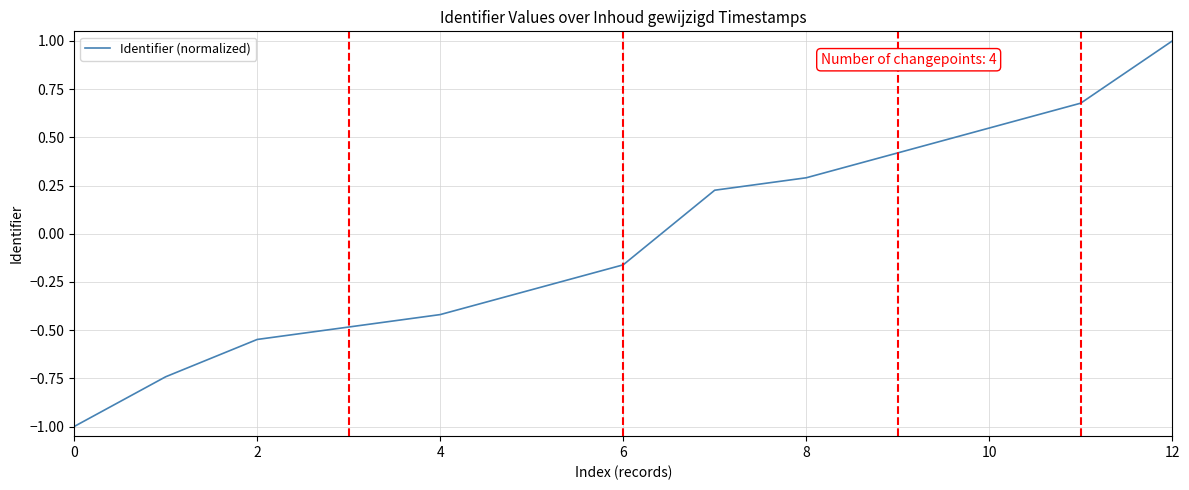

What is the smallest value displayed?

-1.0